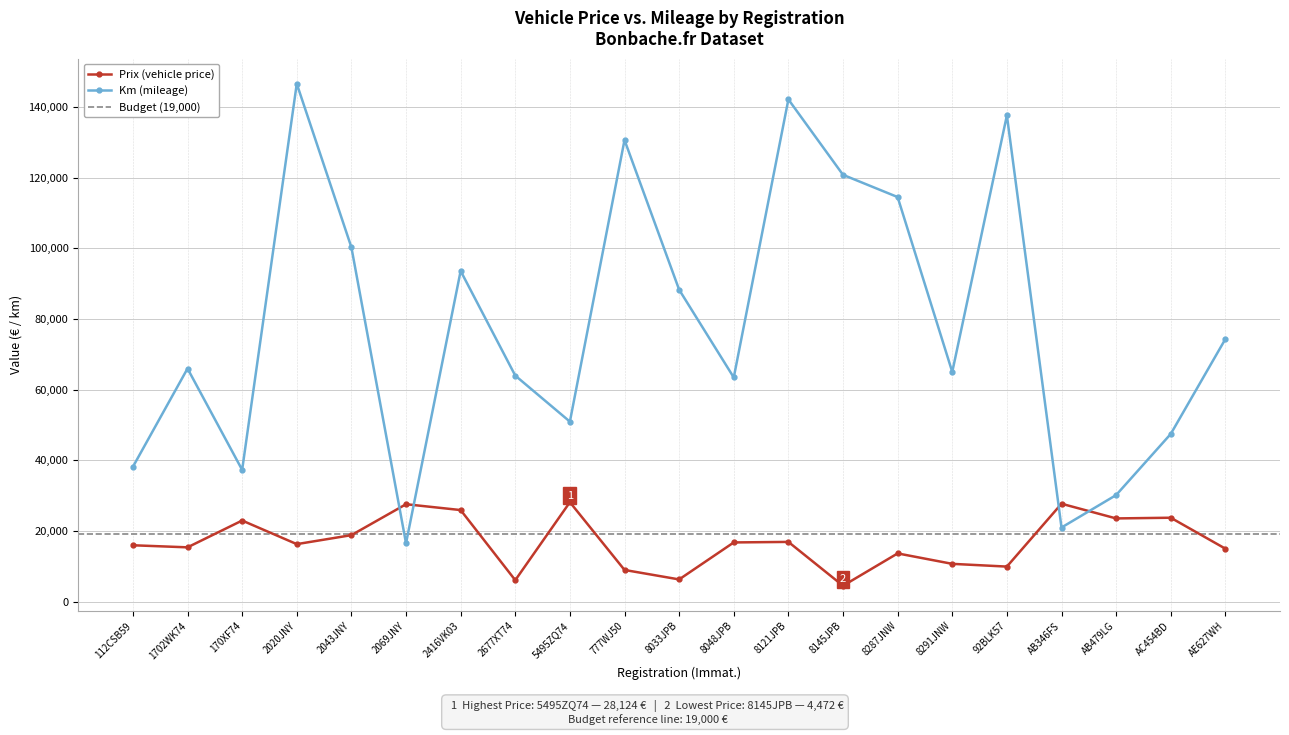

What is the highest value of the Prix (vehicle price) series?

28124